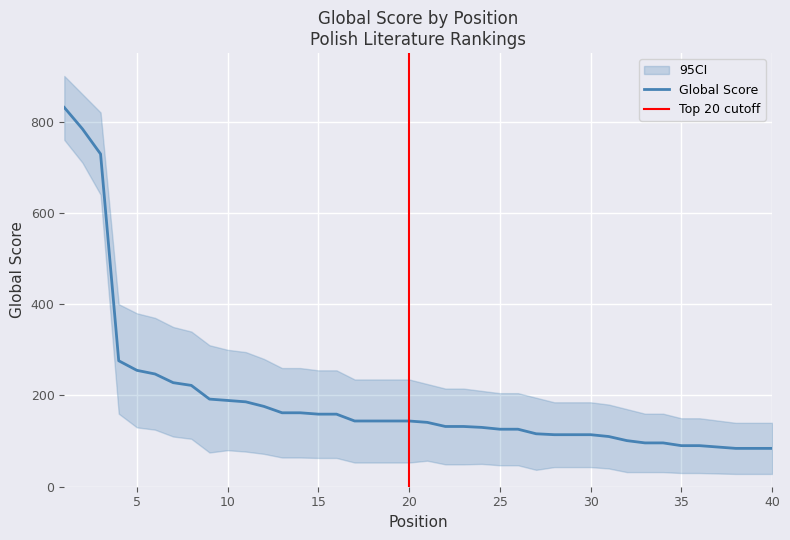

How many lines are shown in the chart?

1